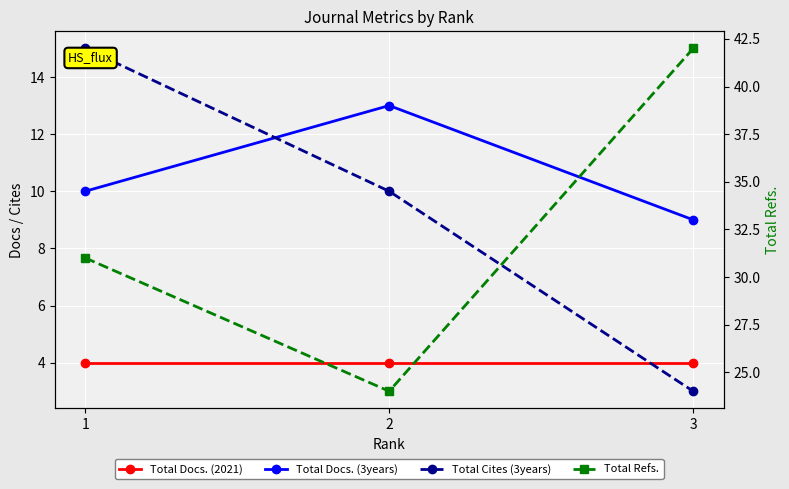

What is the spread (max minus min) of values at 2?

20